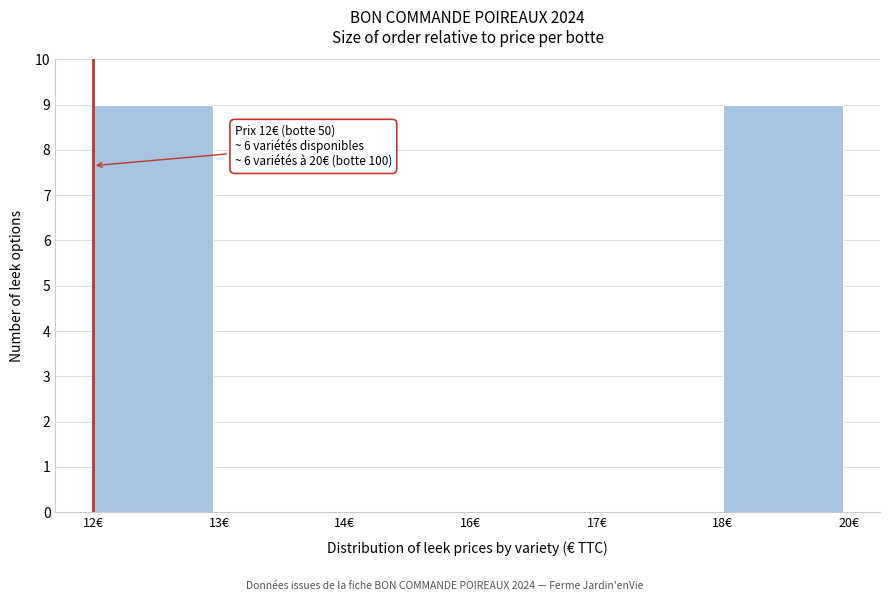

Reading left to right, extract all data points from this chart.

12€=9	13€=0	14€=0	16€=0	17€=0	18€=9